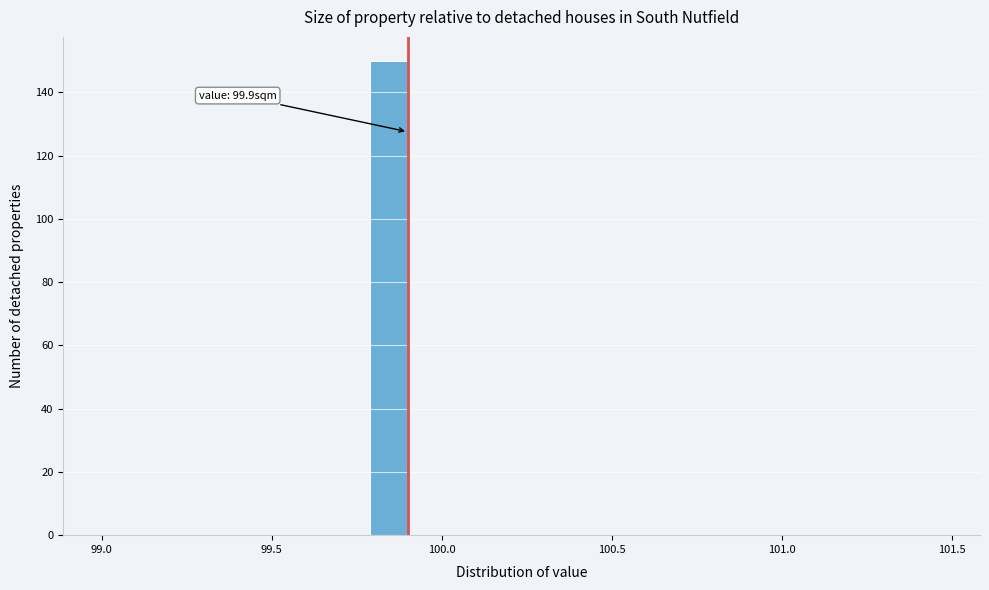

Read against the x-axis, roughly where is the centre of the tallest bar?

99.85